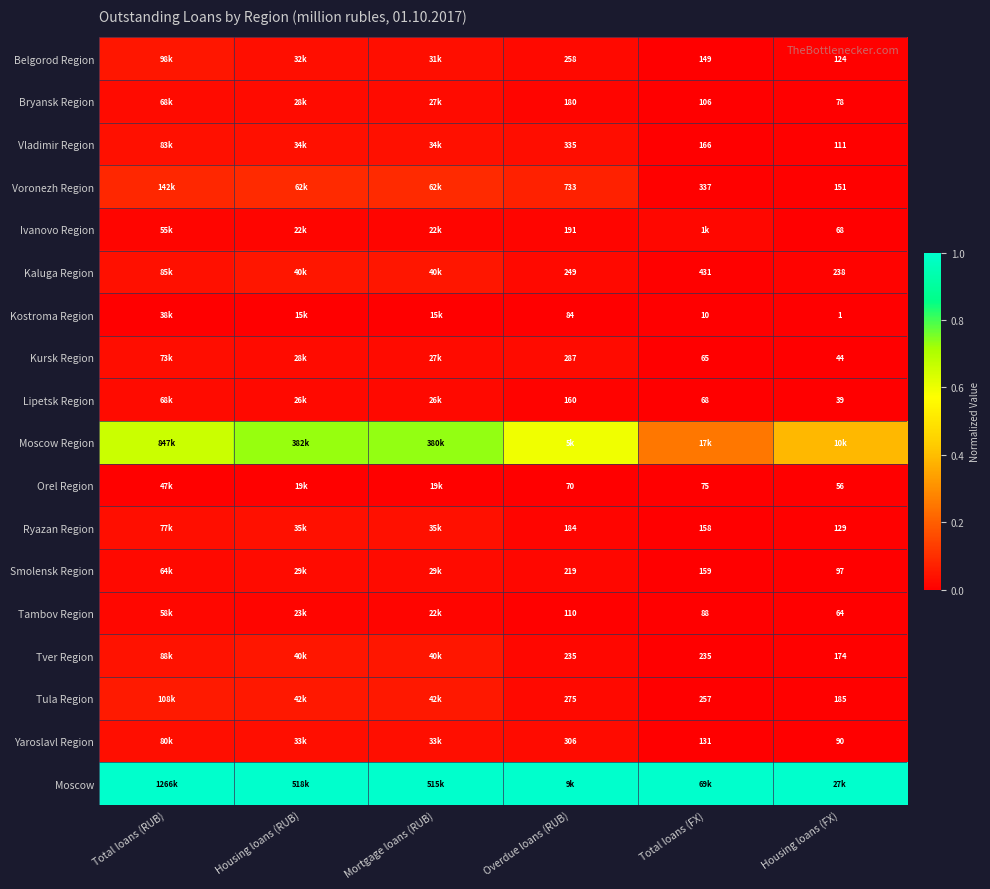

What is the total value across all series at Housing loans (FX)?

1.5